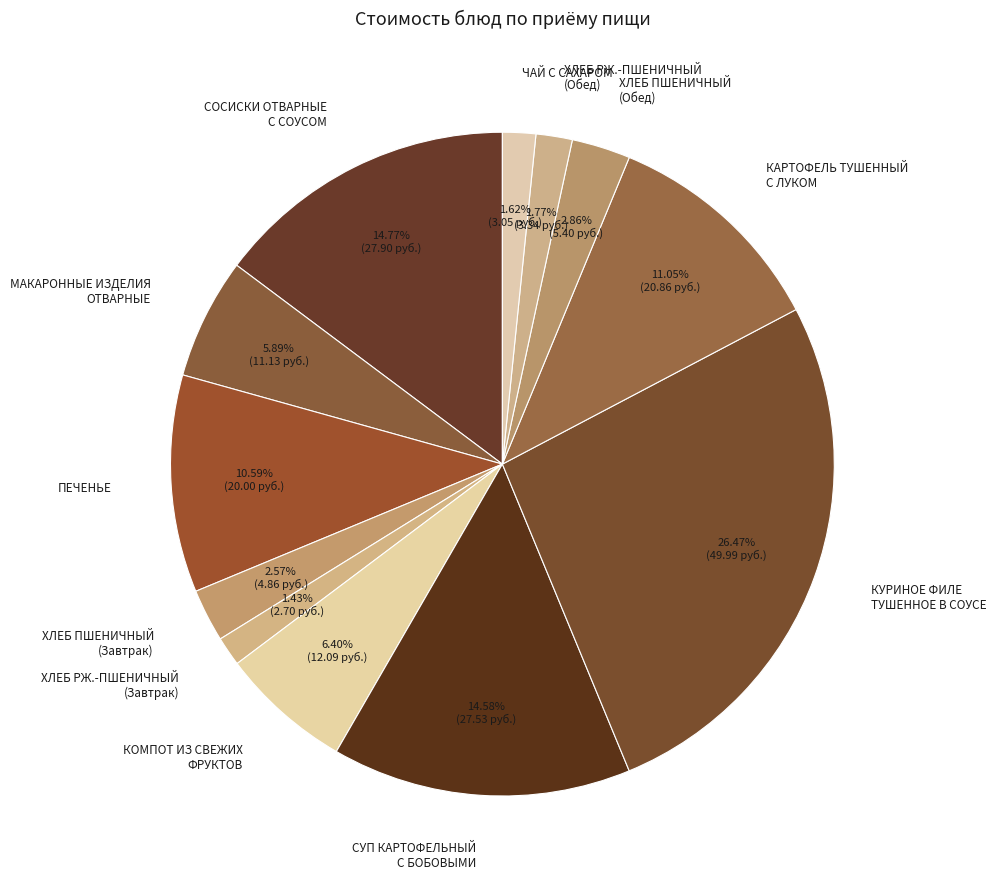

Between КАРТОФЕЛЬ ТУШЕННЫЙ С ЛУКОМ and КУРИНОЕ ФИЛЕ ТУШЕННОЕ В СОУСЕ, which is larger?

КУРИНОЕ ФИЛЕ ТУШЕННОЕ В СОУСЕ